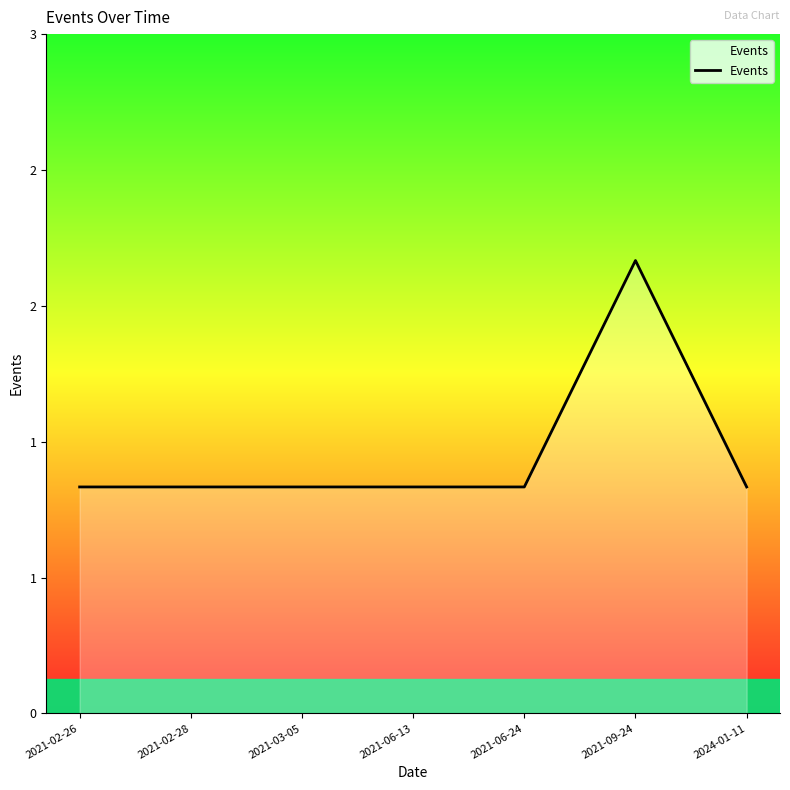

Which label corresponds to the largest value in the chart?

2021-09-24